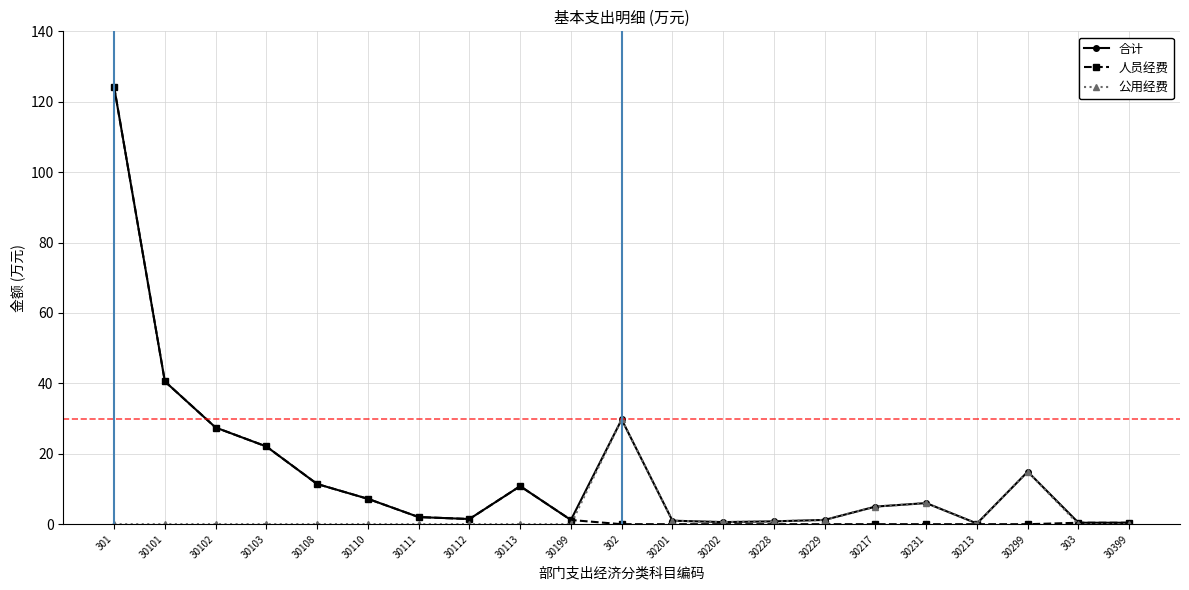

At which category does 合计 reach its first local peak?

30113